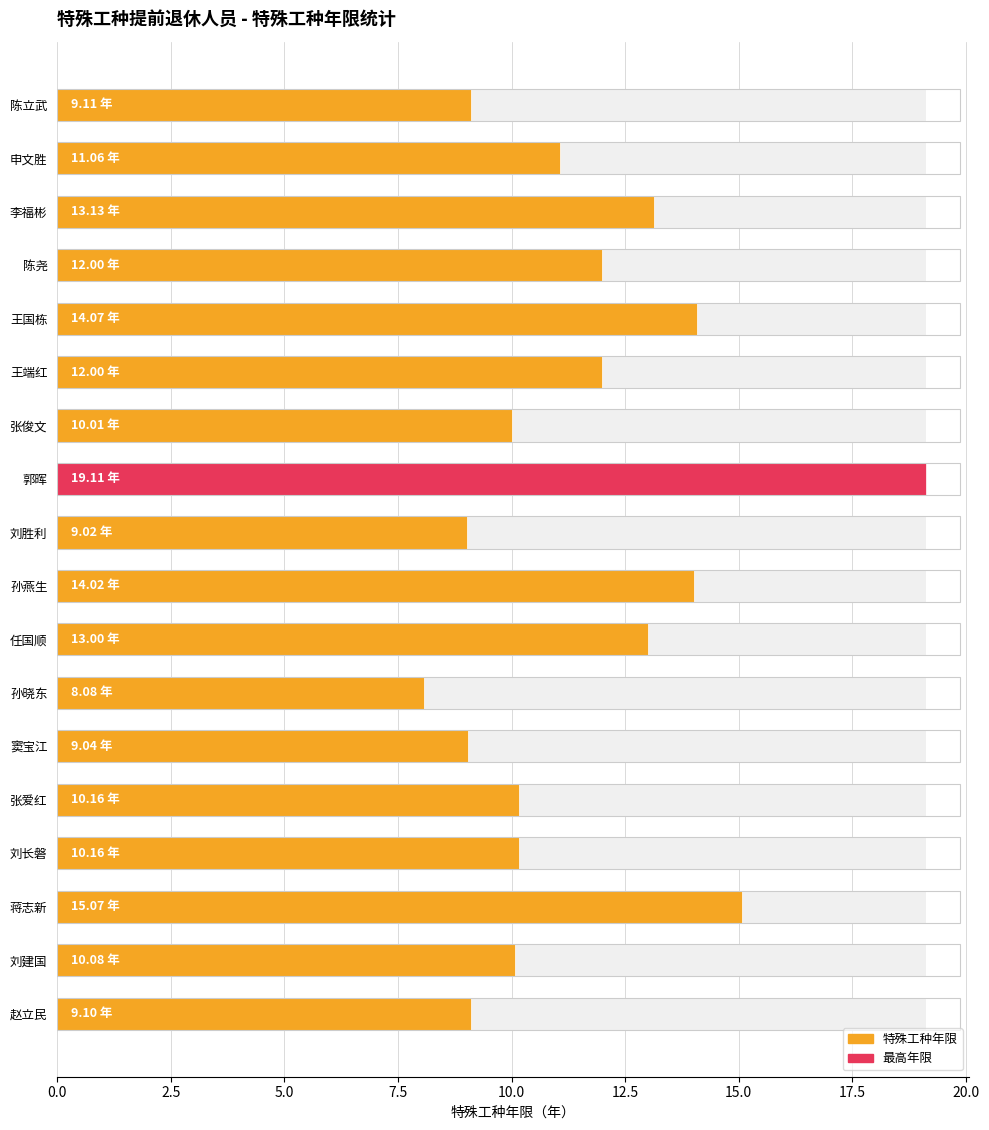

What position from the left is 刘长磐?

4